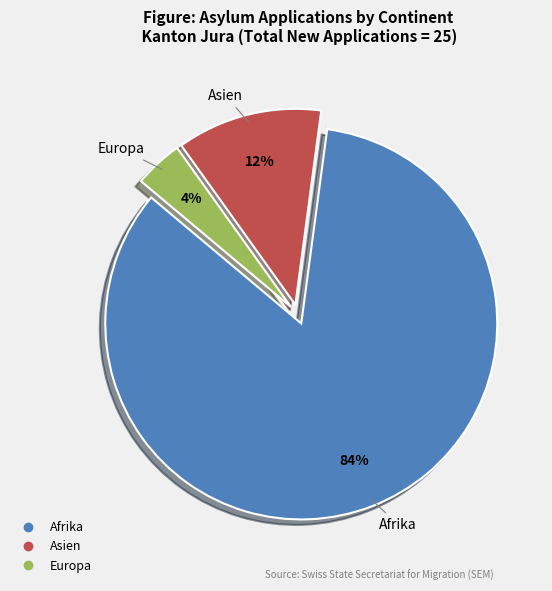

To the nearest percent, what is the difference between the largest and smallest slice percentages?

80%